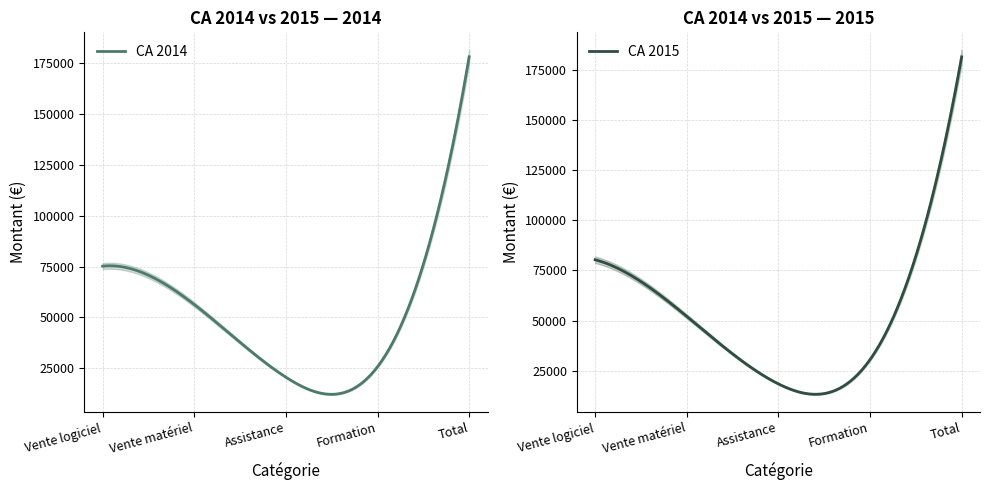

At which category is the sum across all series the highest?

Total